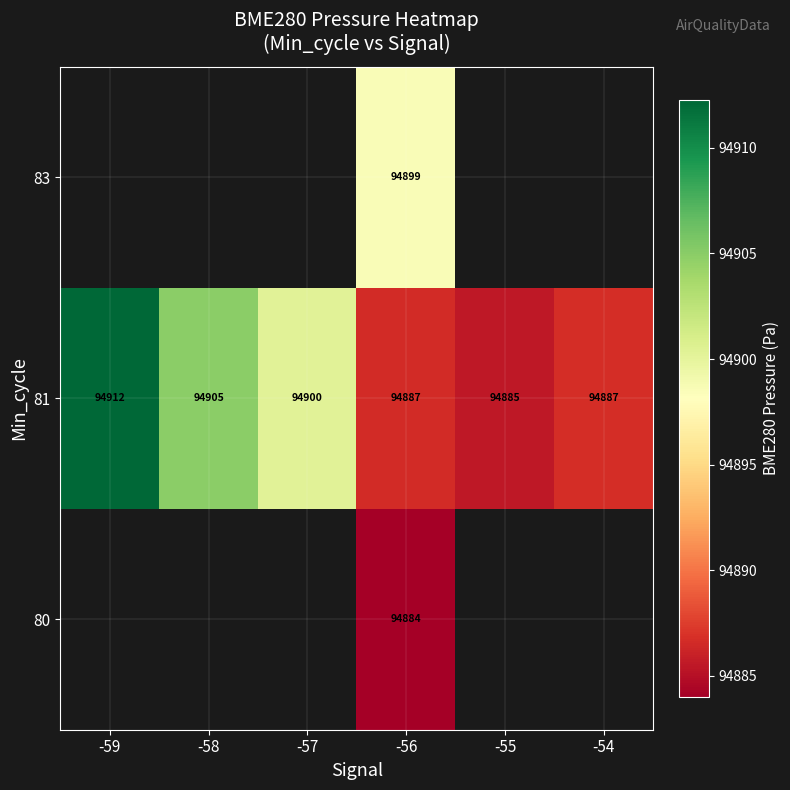

The value of 81 at -54 is 19568.7. True or false?

False